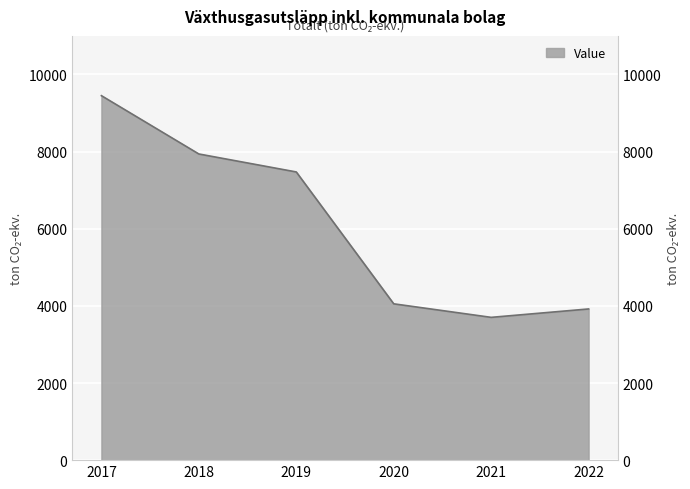

What is the change in value from 2020 to 2021?

-351